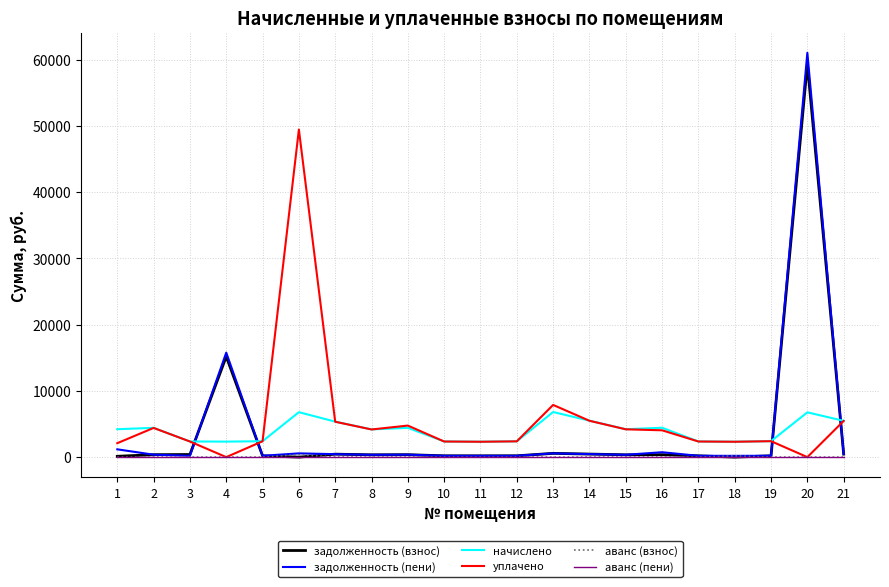

At which label does задолженность (пени) first exceed 368?

1